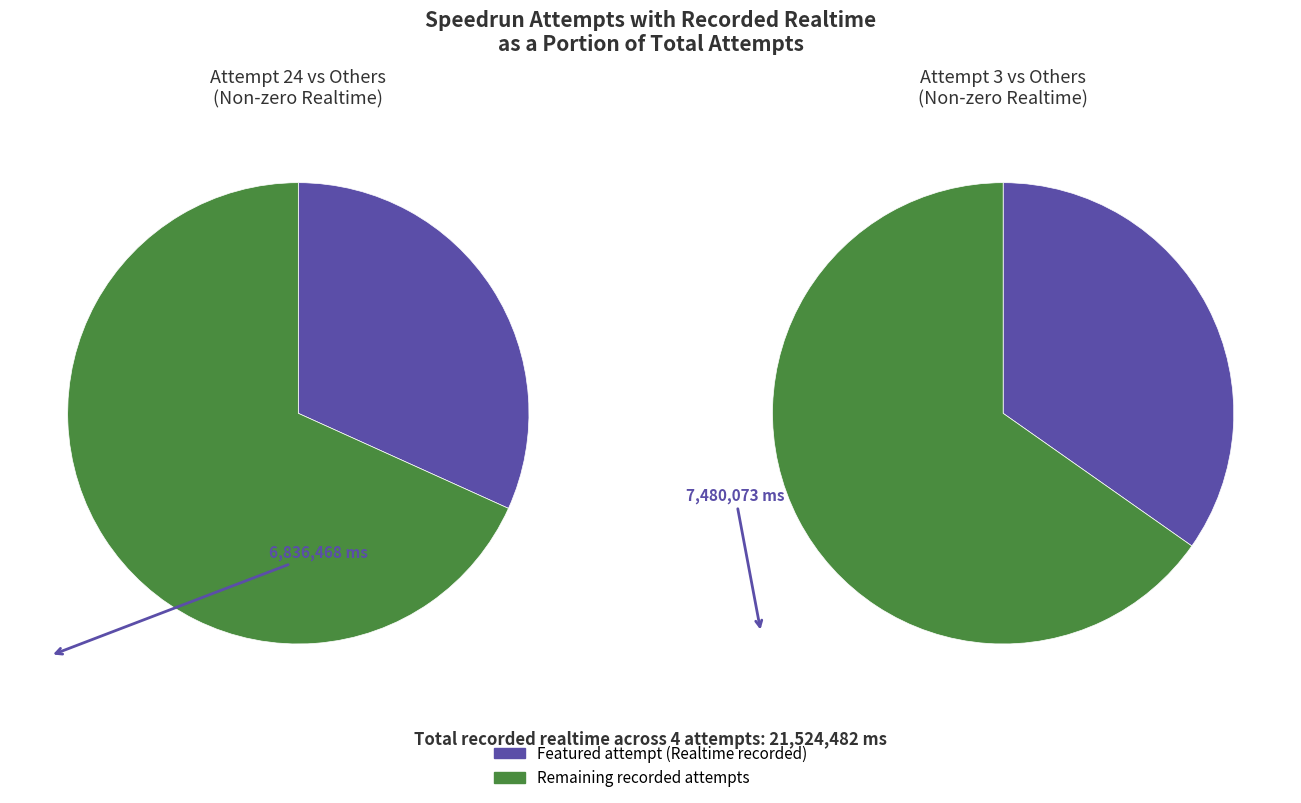

How many segments does this pie chart have?

4